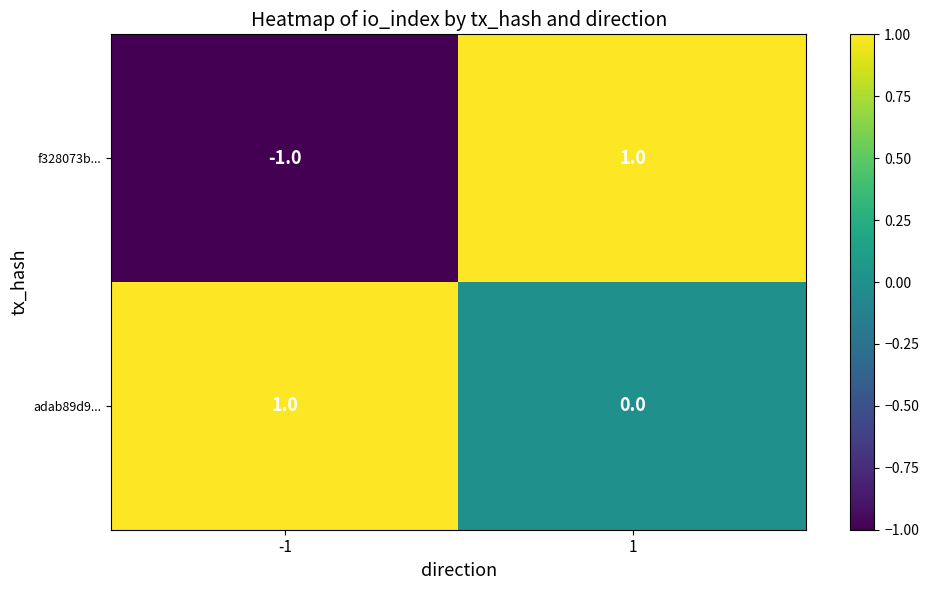

What is the difference between the highest and lowest values at 1?

1